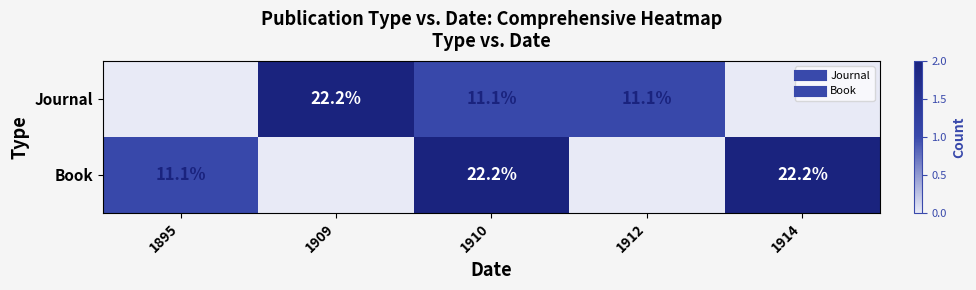

Rank the categories by Book value from lowest to highest.

1909, 1912, 1895, 1910, 1914